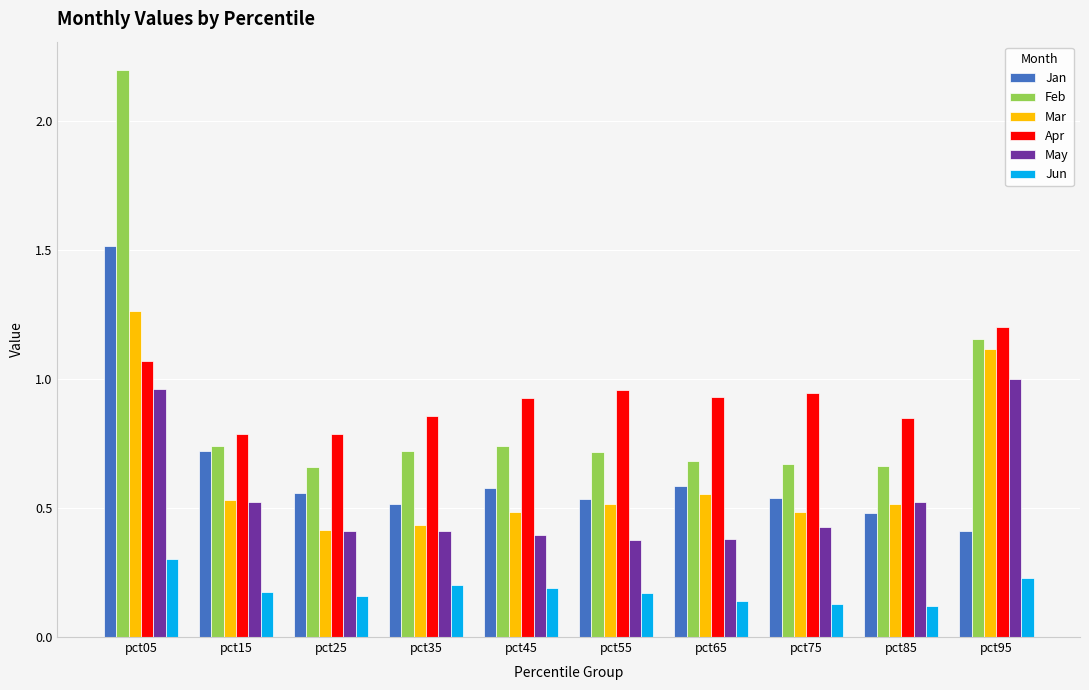

What are all the series names shown in the legend?

Jan, Feb, Mar, Apr, May, Jun